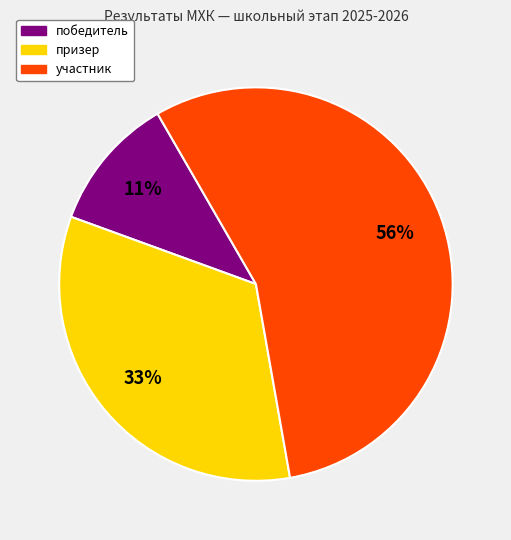

Is it true that участник is 1% of the pie?

False